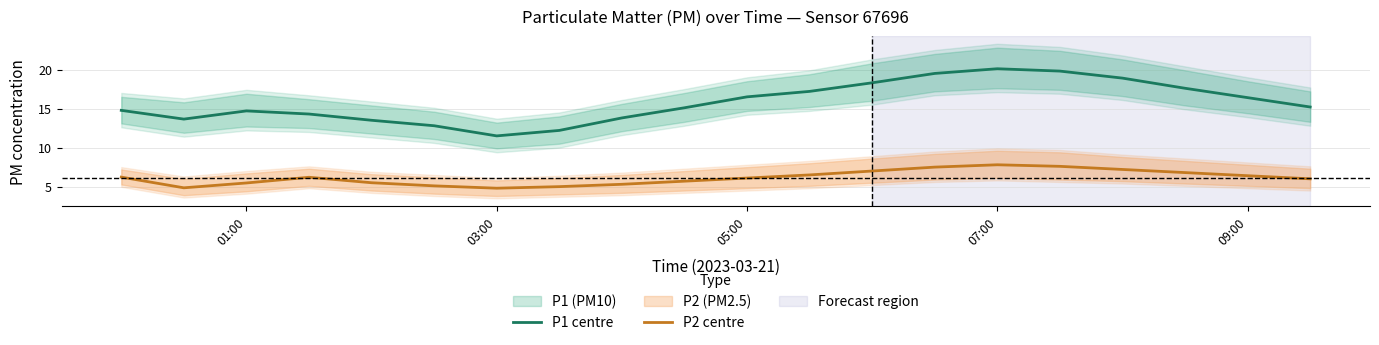

How many values in the P2 centre series are below 6?

8